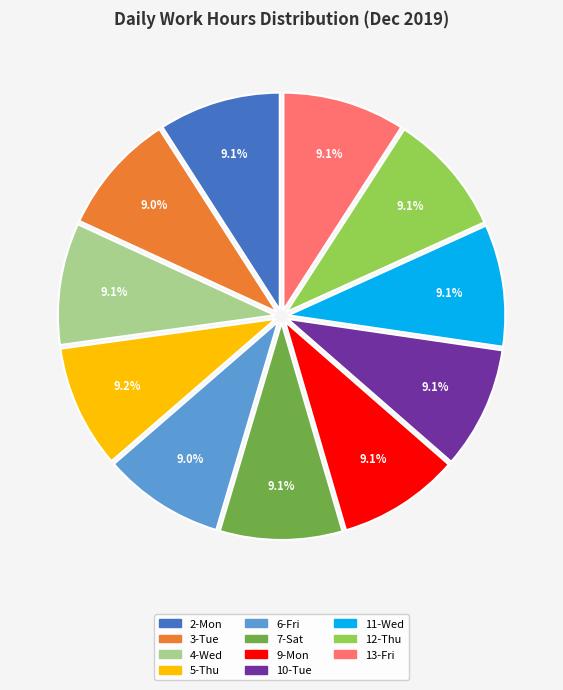

Approximately how many times larger is the value at 7-Sat compared to 13-Fri?

1.0